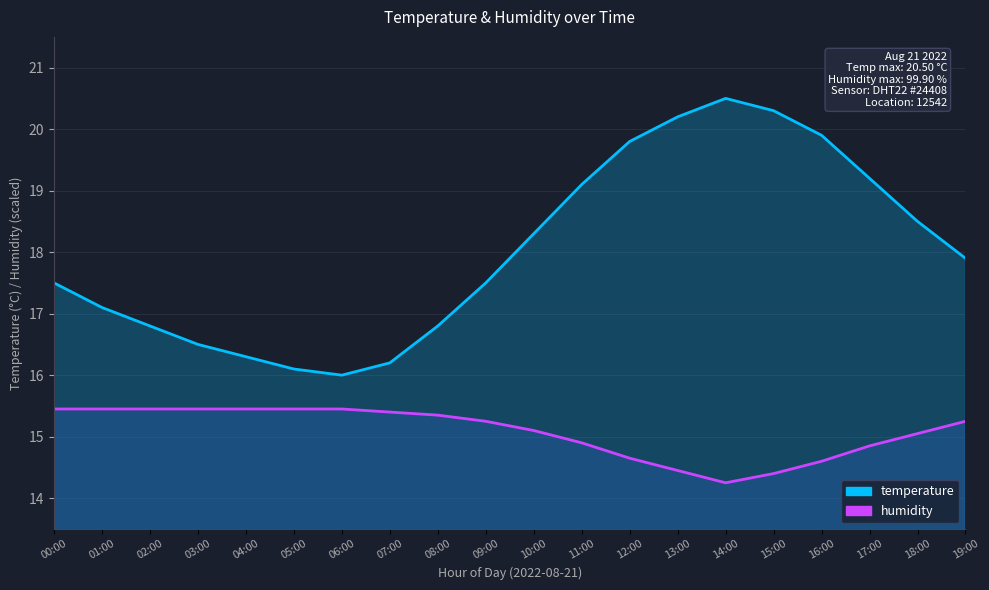

Reading right to left, list all the values displayed in this chart.

temperature: 17.9	18.5	19.2	19.9	20.3	20.5	20.2	19.8	19.1	18.3	17.5	16.8	16.2	16.0	16.1	16.3	16.5	16.8	17.1	17.5
humidity: 15.2	15.0	14.9	14.6	14.4	14.2	14.5	14.6	14.9	15.1	15.2	15.4	15.4	15.5	15.5	15.5	15.5	15.5	15.5	15.5